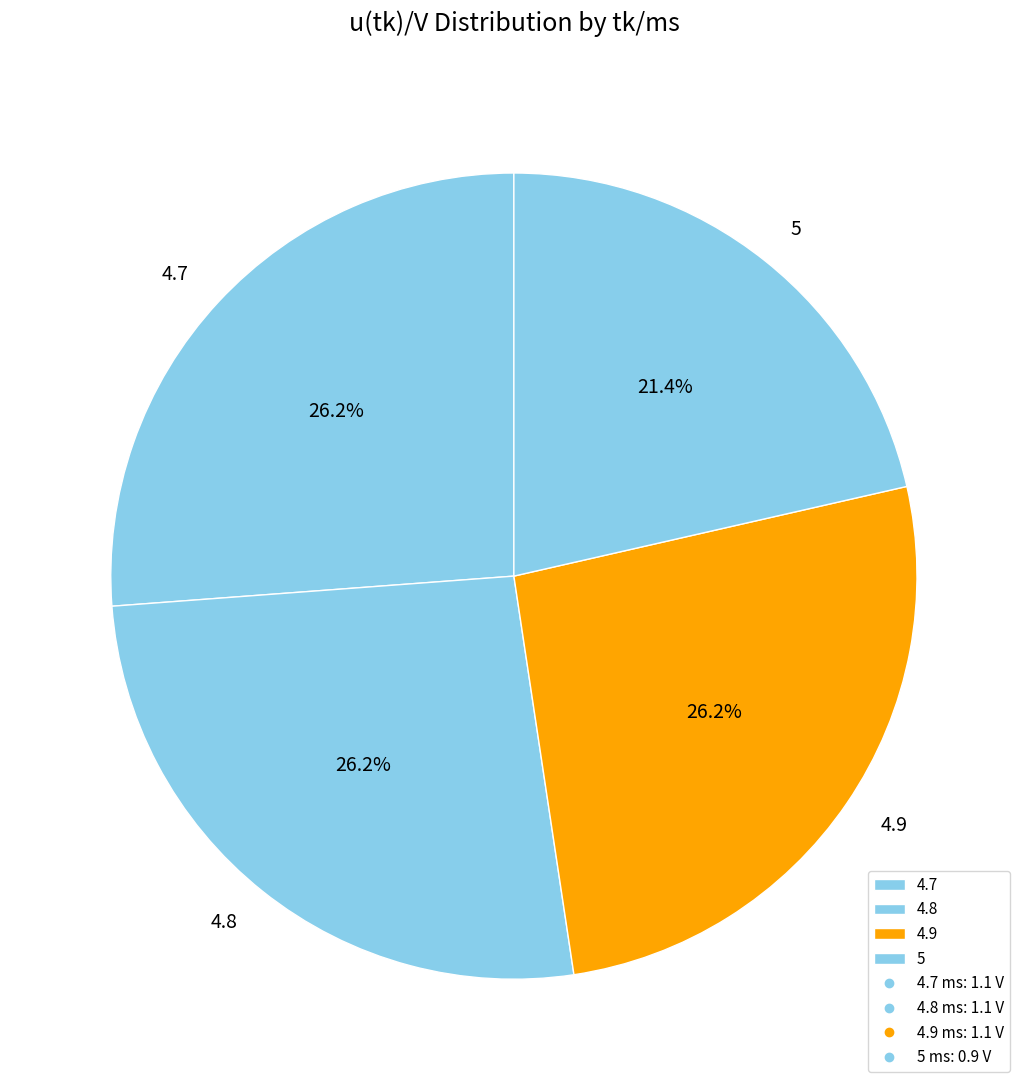

What percentage is the 4.9 slice, to the nearest percent?

26%